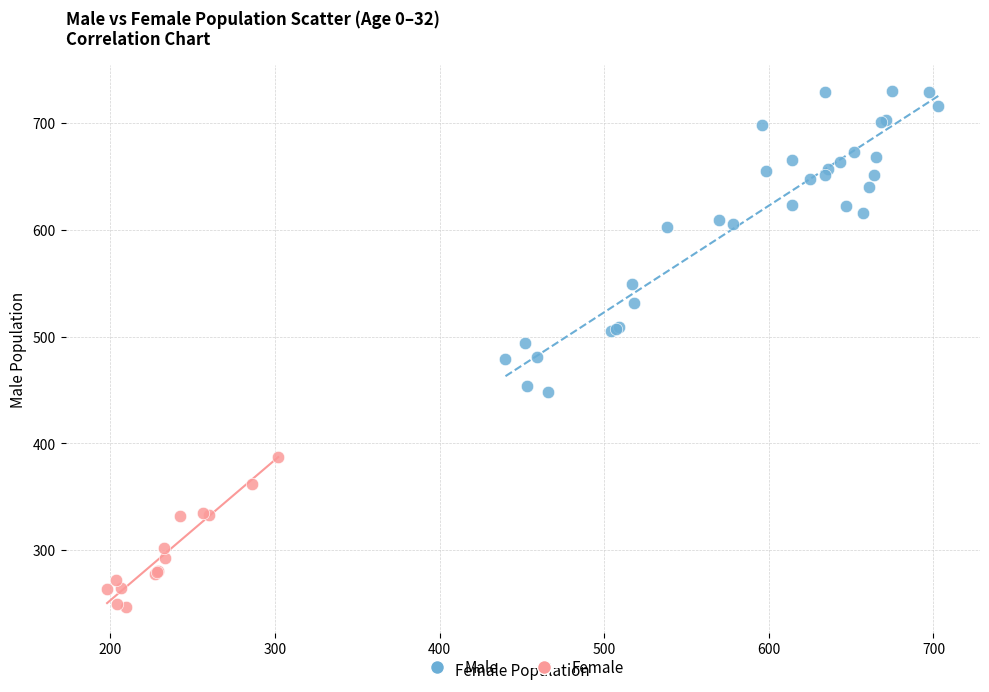

Which series has the widest spread of Y values?

Male